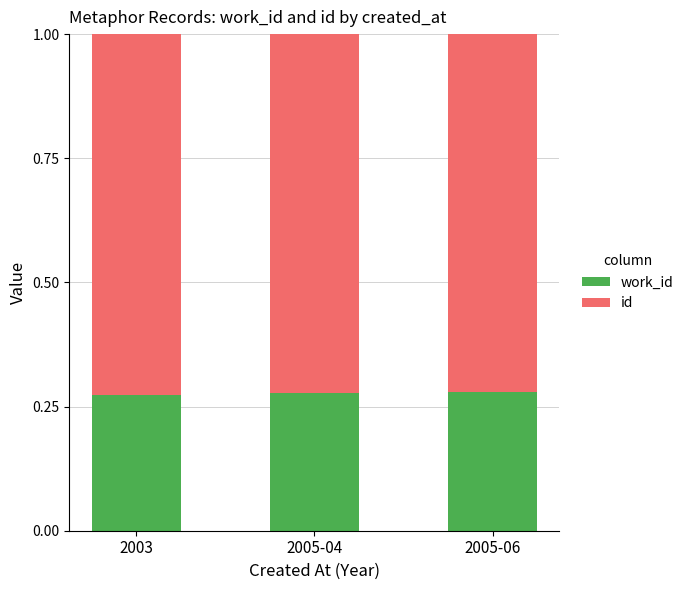

What is the total value across all series at 2003?

1.0